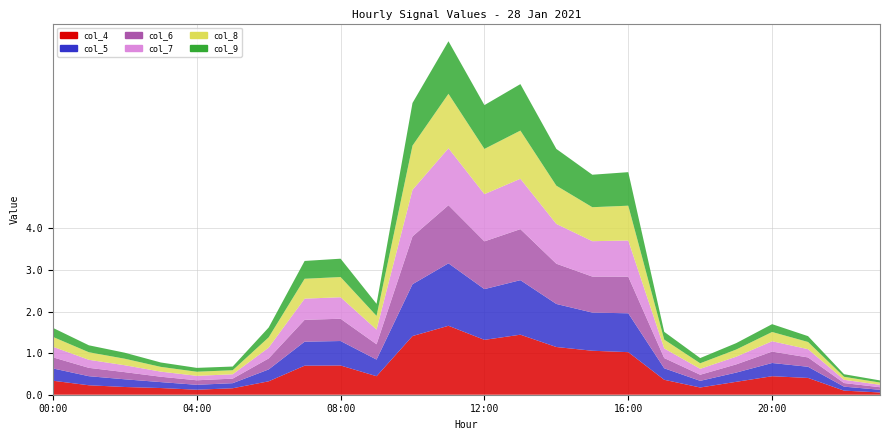

Reading right to left, list all the values displayed in this chart.

col_4: 23:00=0.1	22:00=0.1	21:00=0.4	20:00=0.4	19:00=0.3	18:00=0.2	17:00=0.4	16:00=1.0	15:00=1.1	14:00=1.1	13:00=1.4	12:00=1.3	11:00=1.7	10:00=1.4	09:00=0.4	08:00=0.7	07:00=0.7	06:00=0.3	05:00=0.2	04:00=0.1	03:00=0.2	02:00=0.2	01:00=0.2	00:00=0.3
col_5: 23:00=0.1	22:00=0.1	21:00=0.3	20:00=0.3	19:00=0.2	18:00=0.2	17:00=0.3	16:00=0.9	15:00=0.9	14:00=1.0	13:00=1.3	12:00=1.2	11:00=1.5	10:00=1.2	09:00=0.4	08:00=0.6	07:00=0.6	06:00=0.3	05:00=0.1	04:00=0.1	03:00=0.1	02:00=0.2	01:00=0.2	00:00=0.3
col_6: 23:00=0.1	22:00=0.1	21:00=0.2	20:00=0.3	19:00=0.2	18:00=0.1	17:00=0.2	16:00=0.9	15:00=0.9	14:00=1.0	13:00=1.2	12:00=1.1	11:00=1.4	10:00=1.1	09:00=0.4	08:00=0.5	07:00=0.5	06:00=0.3	05:00=0.1	04:00=0.1	03:00=0.1	02:00=0.2	01:00=0.2	00:00=0.3
col_7: 23:00=0.1	22:00=0.1	21:00=0.2	20:00=0.2	19:00=0.2	18:00=0.1	17:00=0.2	16:00=0.9	15:00=0.9	14:00=1.0	13:00=1.2	12:00=1.1	11:00=1.4	10:00=1.1	09:00=0.4	08:00=0.5	07:00=0.5	06:00=0.3	05:00=0.1	04:00=0.1	03:00=0.1	02:00=0.2	01:00=0.2	00:00=0.3
col_8: 23:00=0.1	22:00=0.1	21:00=0.2	20:00=0.2	19:00=0.2	18:00=0.1	17:00=0.2	16:00=0.8	15:00=0.8	14:00=0.9	13:00=1.2	12:00=1.1	11:00=1.3	10:00=1.1	09:00=0.3	08:00=0.5	07:00=0.5	06:00=0.2	05:00=0.1	04:00=0.1	03:00=0.1	02:00=0.2	01:00=0.2	00:00=0.2
col_9: 23:00=0.1	22:00=0.1	21:00=0.1	20:00=0.2	19:00=0.2	18:00=0.1	17:00=0.2	16:00=0.8	15:00=0.8	14:00=0.9	13:00=1.1	12:00=1.1	11:00=1.3	10:00=1.0	09:00=0.3	08:00=0.4	07:00=0.4	06:00=0.2	05:00=0.1	04:00=0.1	03:00=0.1	02:00=0.1	01:00=0.2	00:00=0.2